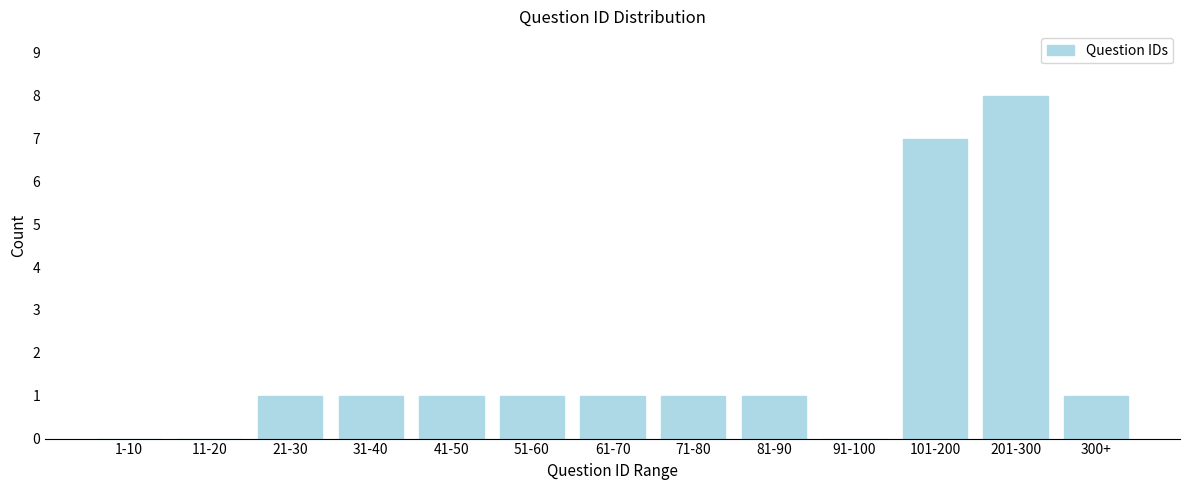

Reading right to left, what are all the values shown in this chart?

300+=1	201-300=8	101-200=7	91-100=0	81-90=1	71-80=1	61-70=1	51-60=1	41-50=1	31-40=1	21-30=1	11-20=0	1-10=0